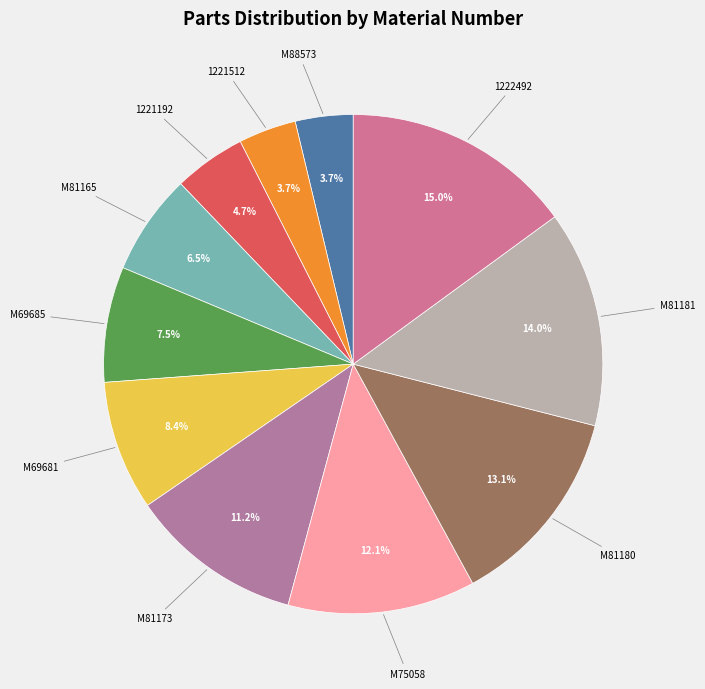

To the nearest percent, what is the combined percentage of M69681 and 1222492?

23%